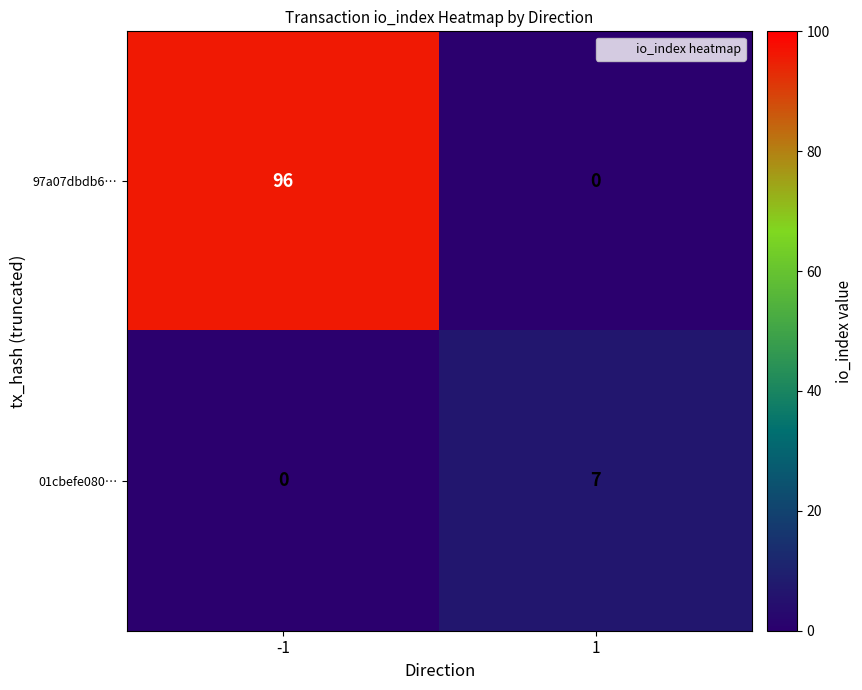

List the series in order of their peak value, highest first.

97a07dbdb6…, 01cbefe080…